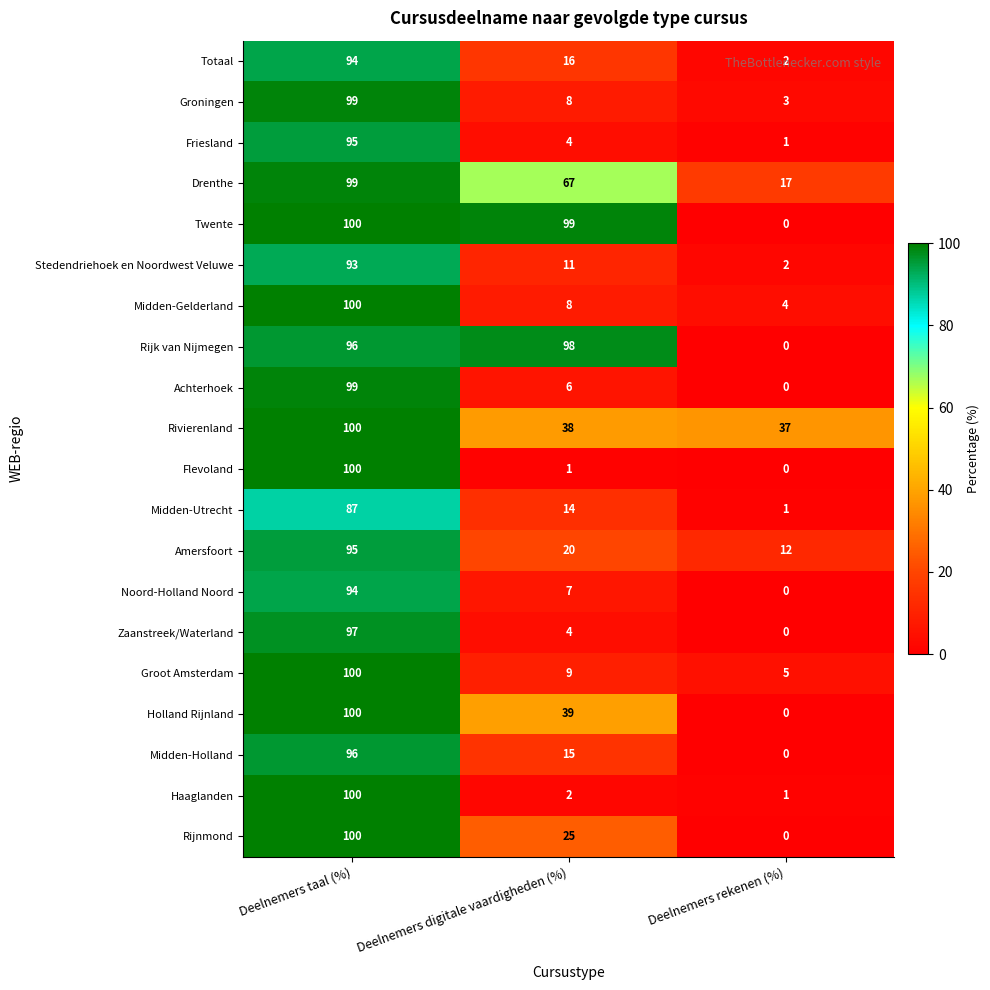

What is the difference between the second highest and minimum values in the Stedendriehoek en Noordwest Veluwe series?

9